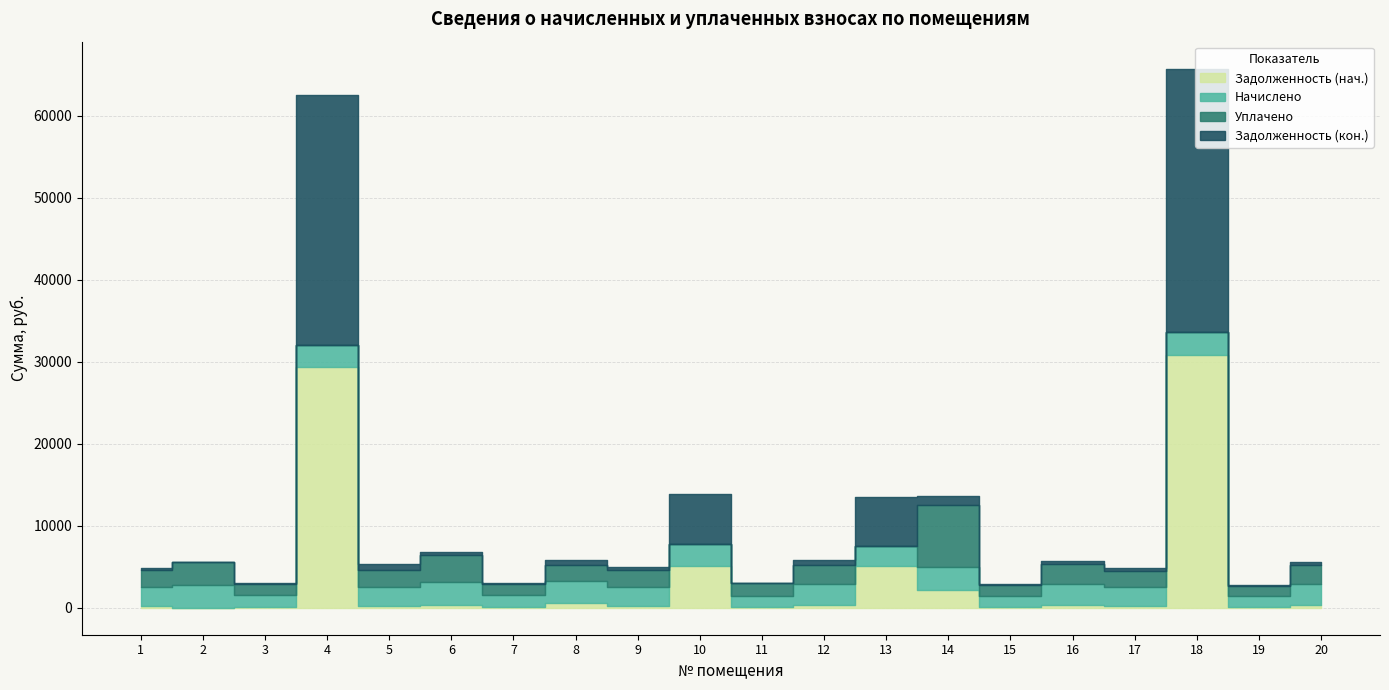

Reading left to right, list all the values displayed in this chart.

Задолженность (нач.): 256.4	0.0	152.6	29381.2	255.0	309.4	150.5	590.1	258.4	5059.7	149.5	289.6	5146.1	2127.8	148.0	284.1	252.4	30862.6	149.0	292.1
Начислено: 2307.7	2731.0	1381.0	2650.8	2294.4	2784.4	1354.3	2637.4	2325.5	2779.9	1345.4	2606.2	2356.7	2806.7	1332.1	2557.2	2272.1	2784.4	1341.0	2628.4
Уплачено: 2051.3	2880.0	1380.1	0.0	2044.4	3403.2	1354.3	1972.2	2073.9	0.0	1494.9	2316.6	0.0	7570.8	1332.1	2557.2	2020.0	0.0	1192.0	2336.4
Задолженность (кон.): 256.4	0.0	153.4	30590.6	765.6	309.4	150.5	671.8	258.4	6055.9	0.0	579.2	6000.9	1078.4	148.0	284.1	252.4	32133.0	149.0	292.1